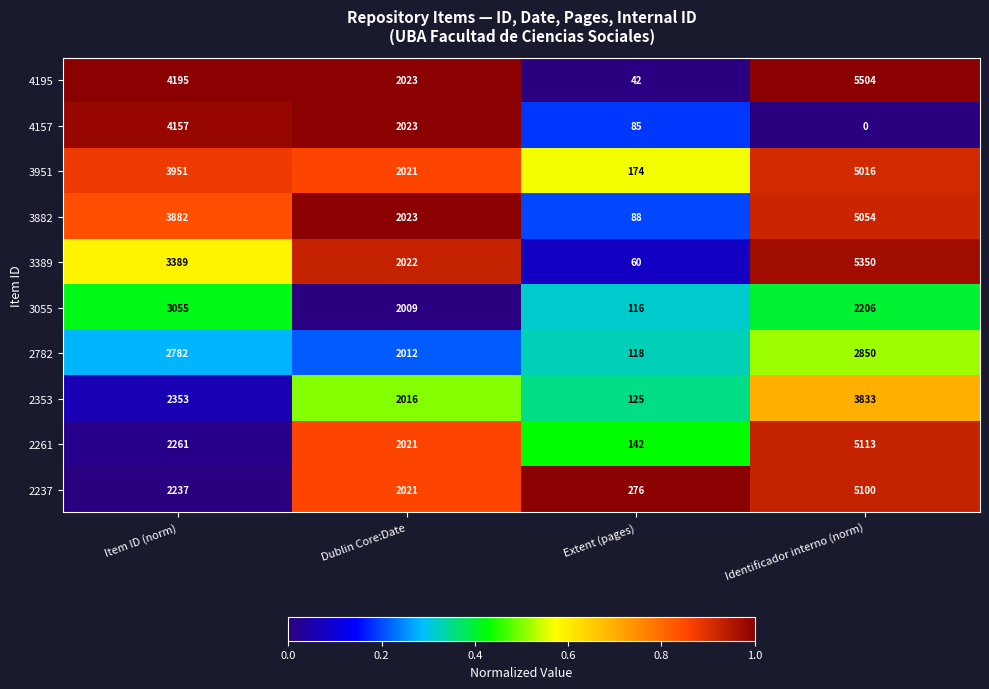

Which series has the largest total across all categories?

4195